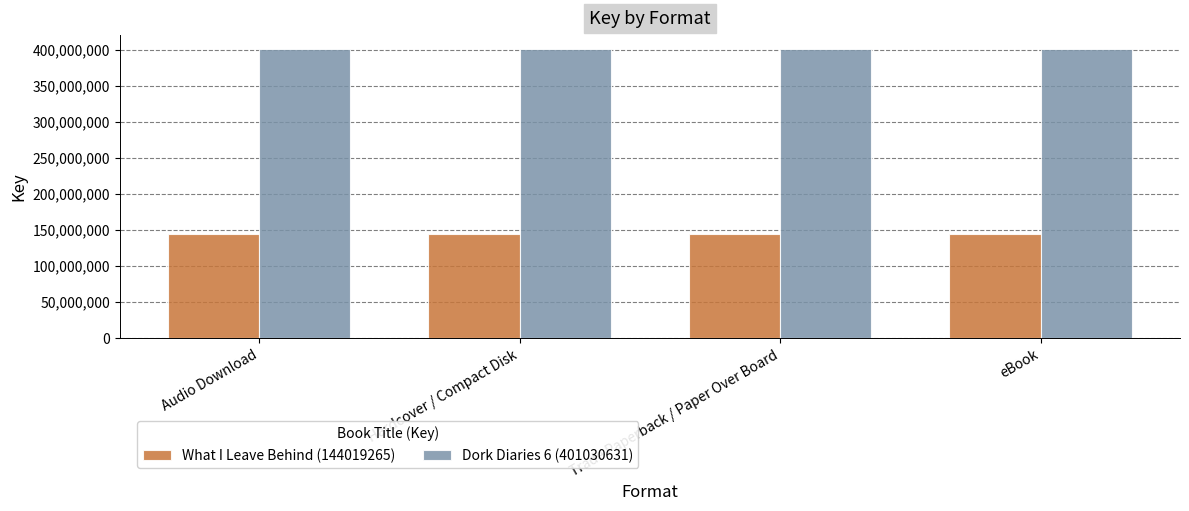

What is the spread (max minus min) of values at Audio Download?

257011366